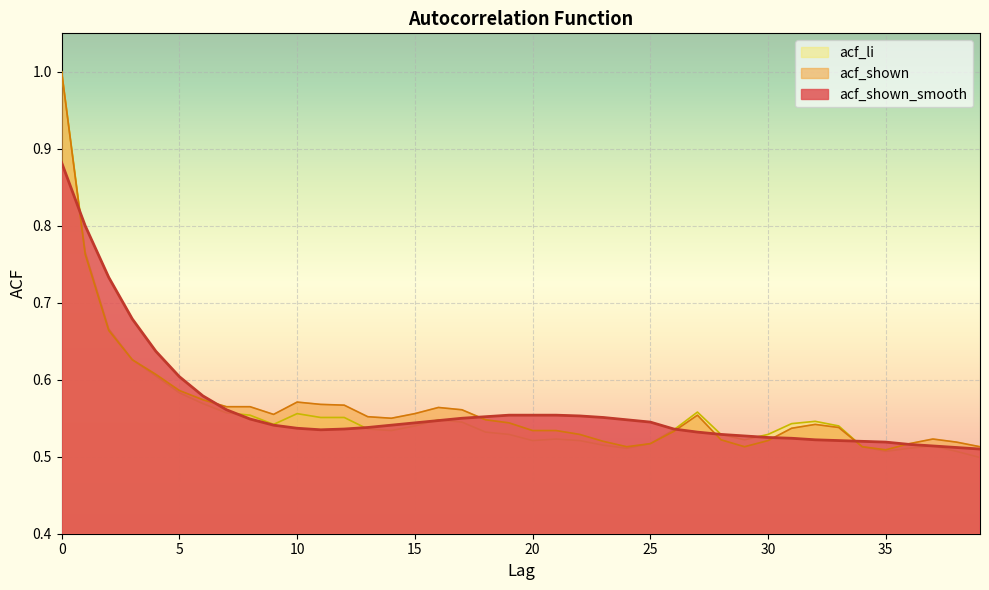

What is the difference between the maximum and minimum values in the acf_shown series?

0.5